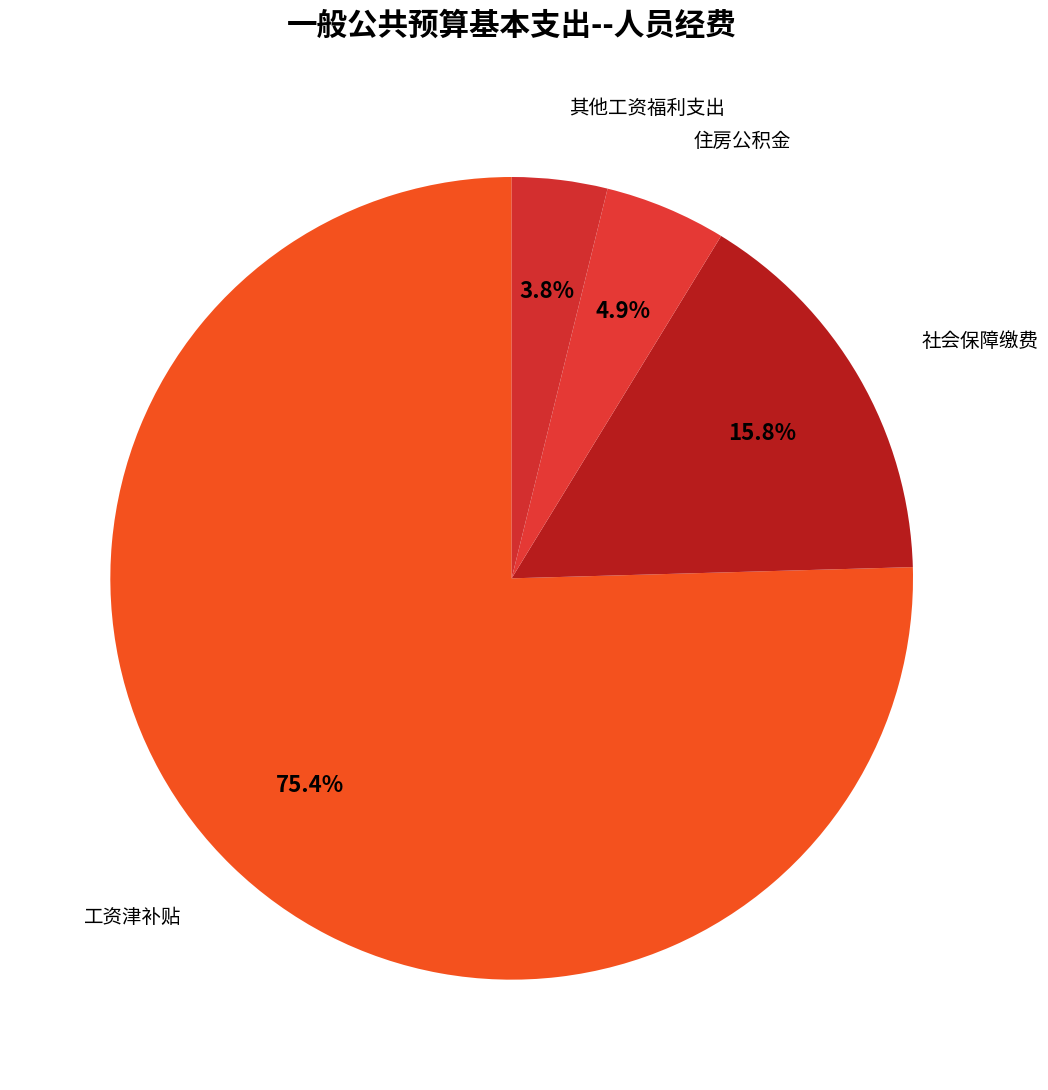

What is the largest slice in the pie chart?

工资津补贴